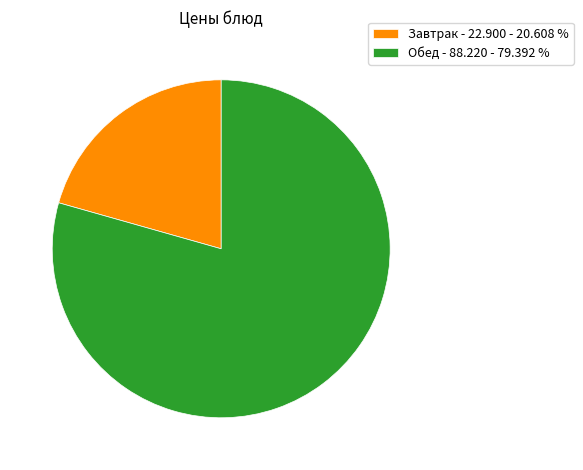

Is there a majority slice in this chart?

Yes